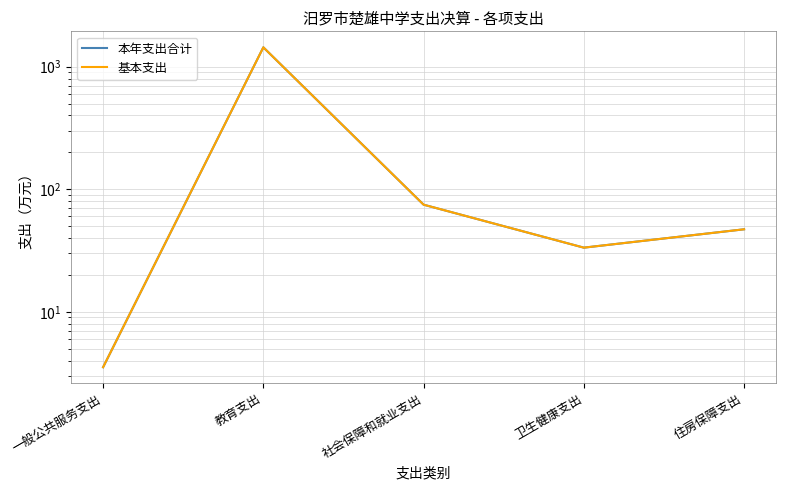

At which category does 本年支出合计 reach its first local valley?

卫生健康支出